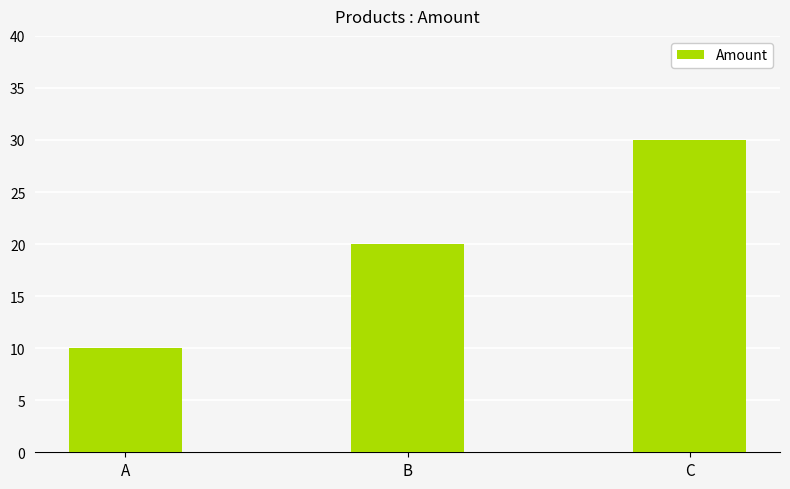

What is the average value?

20